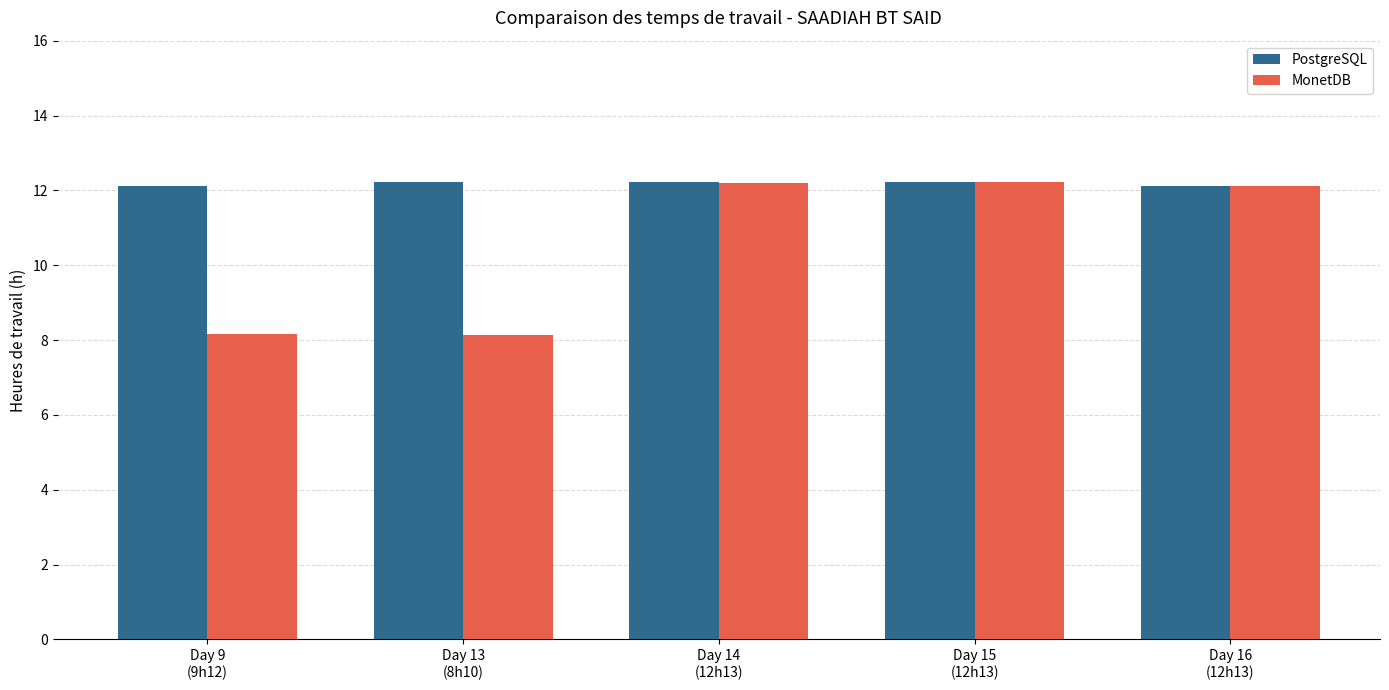

How many bars are there in each group?

2